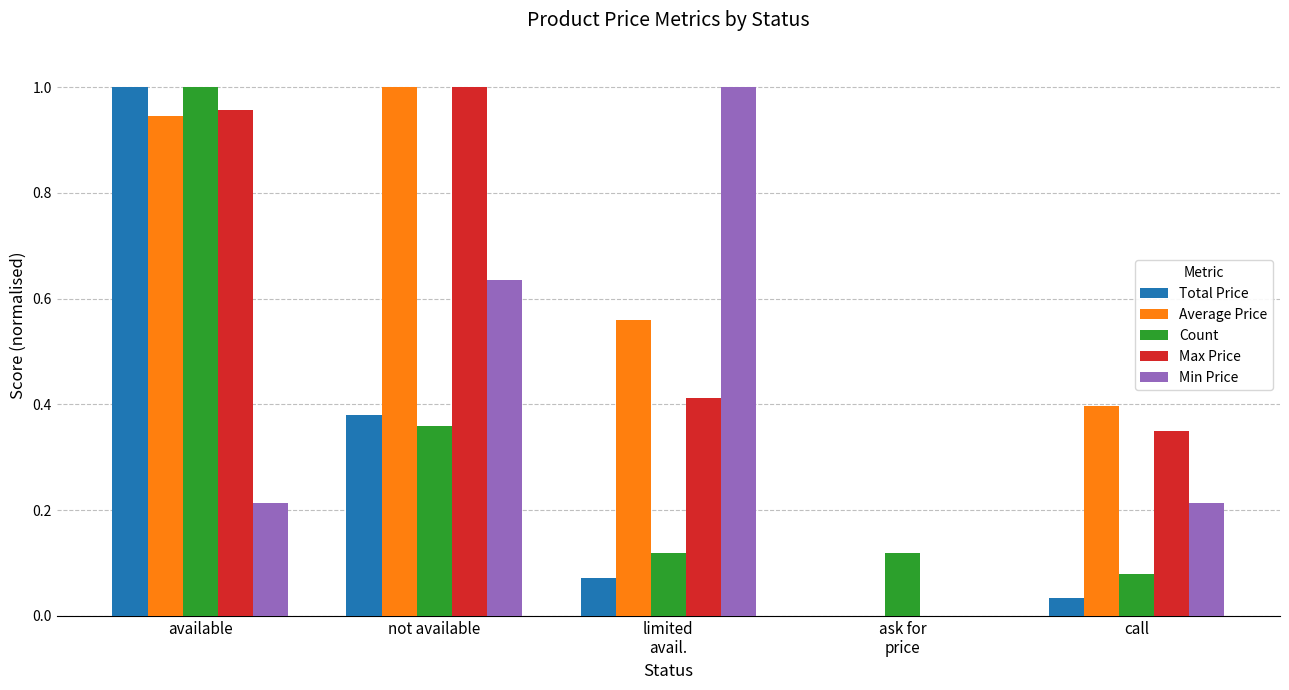

Which category has the highest value in the Count series?

available